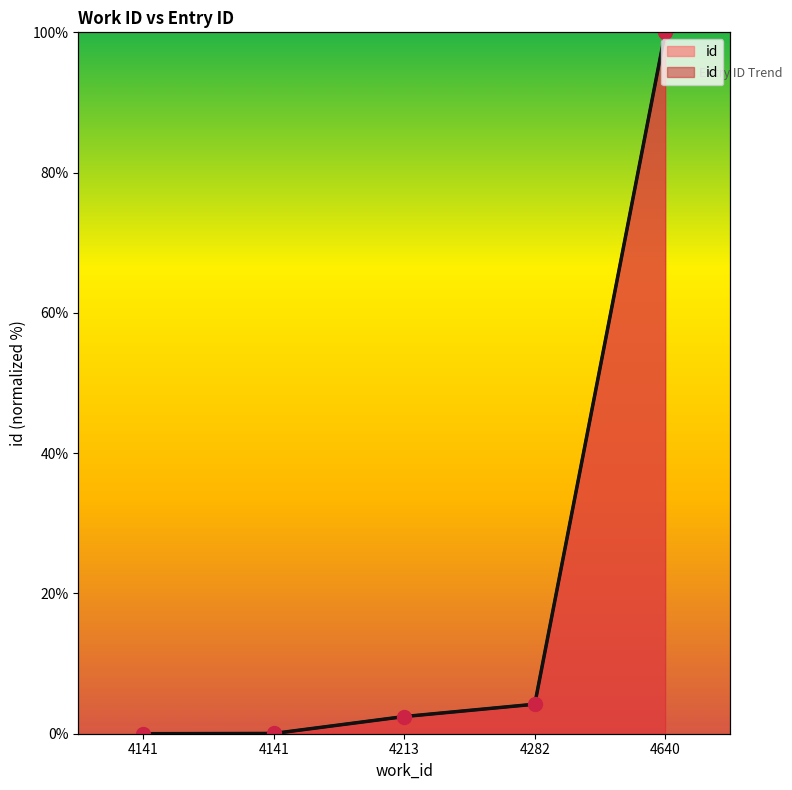

Which has a higher value, 4141 or 4141?

4141